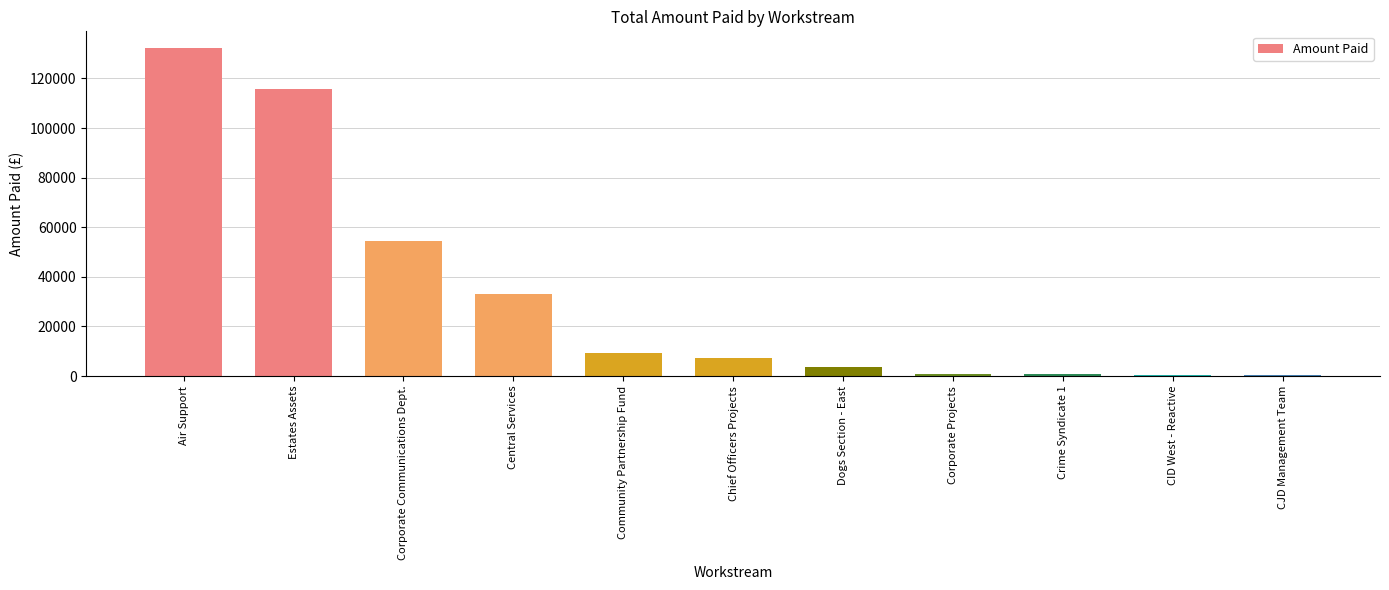

What is the sum of all values?

358647.1